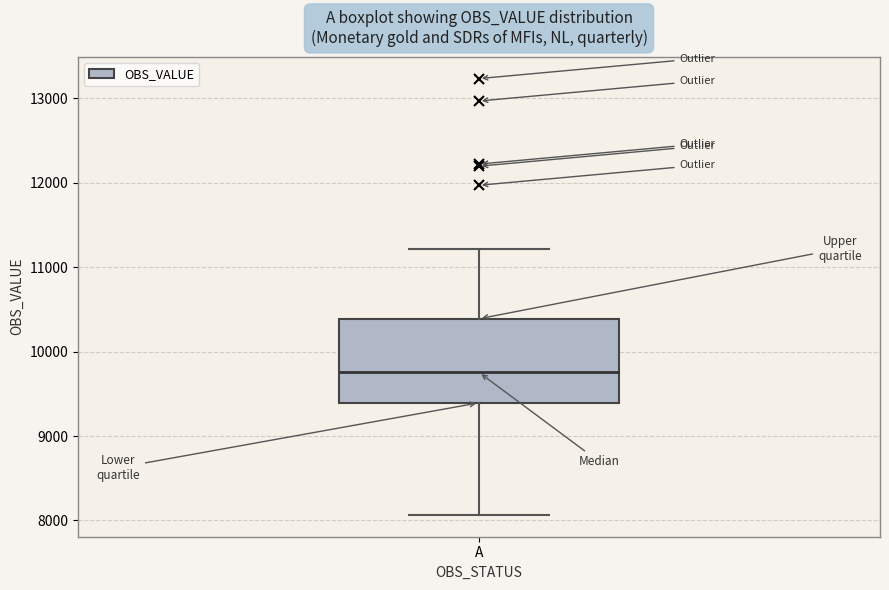

Where is the lower edge of the box for A on the y-axis? The values are not printed on the chart, so give them approximately, as read against the axis.

9400